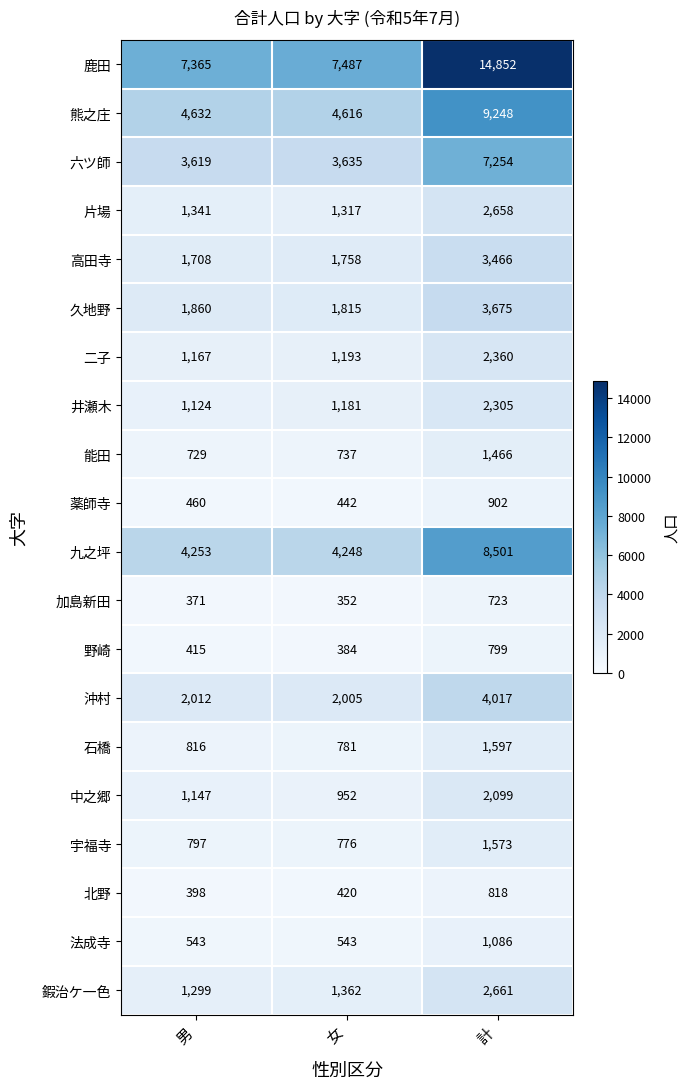

At which category is the sum across all series the highest?

計